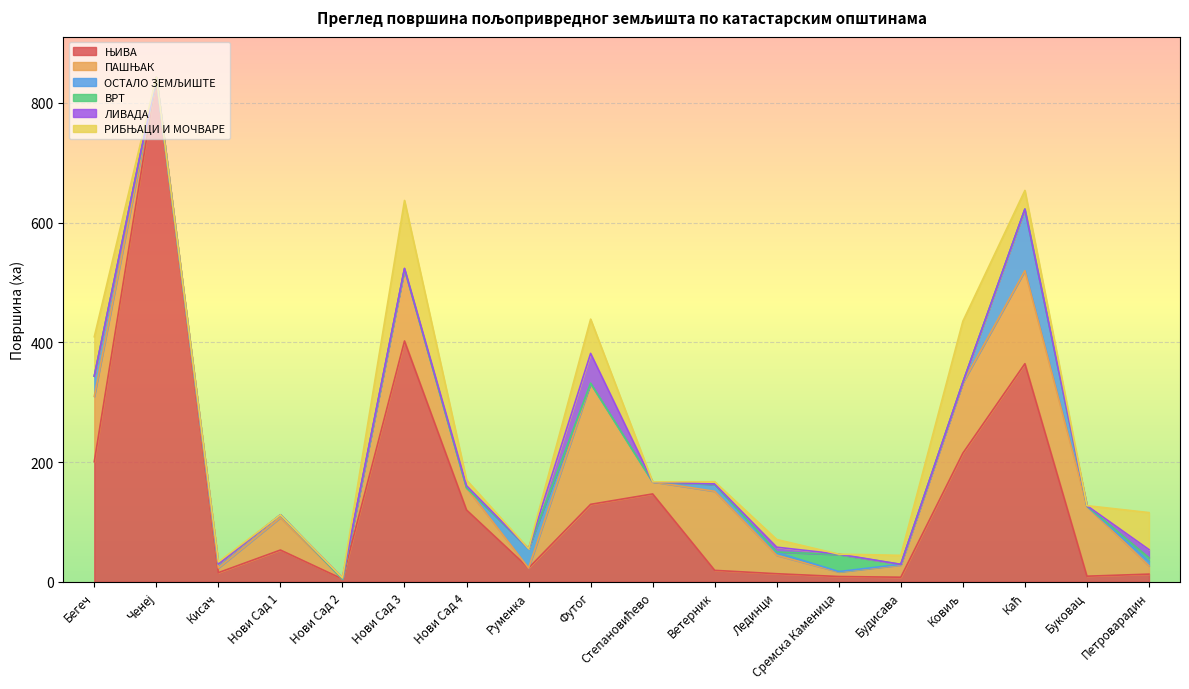

The РИБЊАЦИ И МОЧВАРЕ series shows -57.7 at Нови Сад 1. True or false?

False